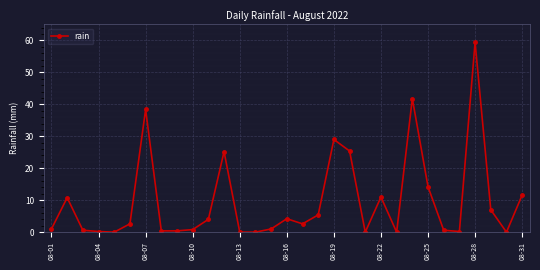

What is the sum of all values?

297.8